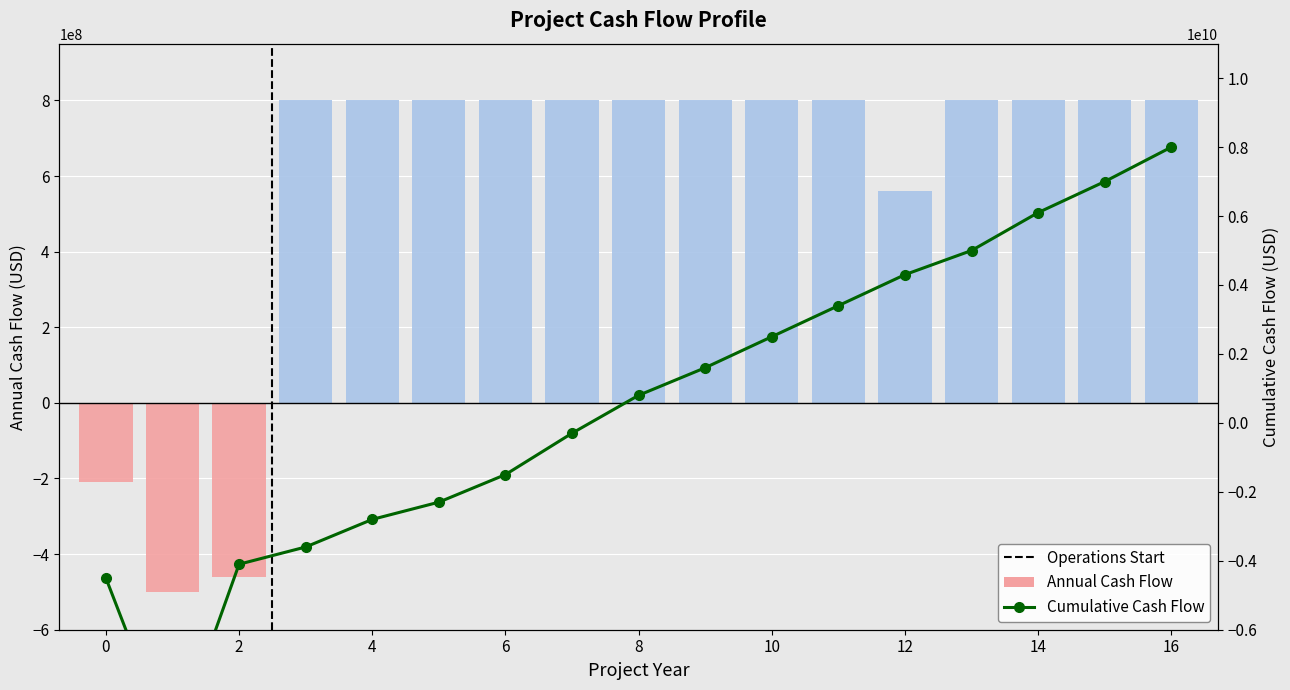

What is the difference between the second highest and second lowest values in the Cumulative Cash Flow series?

11500000000.0